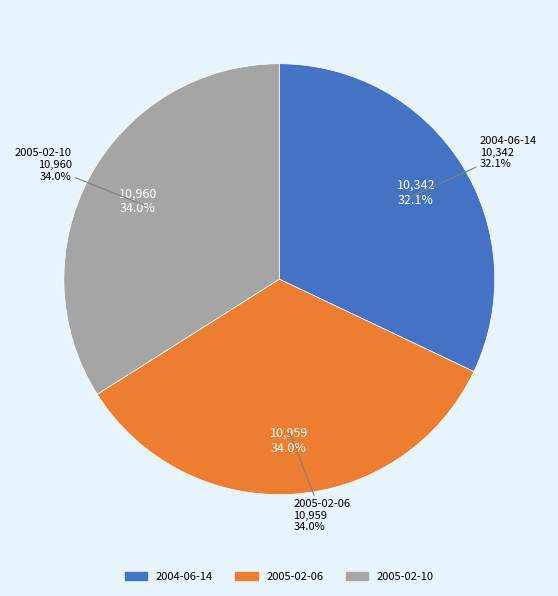

Between 2004-06-14 and 2005-02-10, which is larger?

2005-02-10